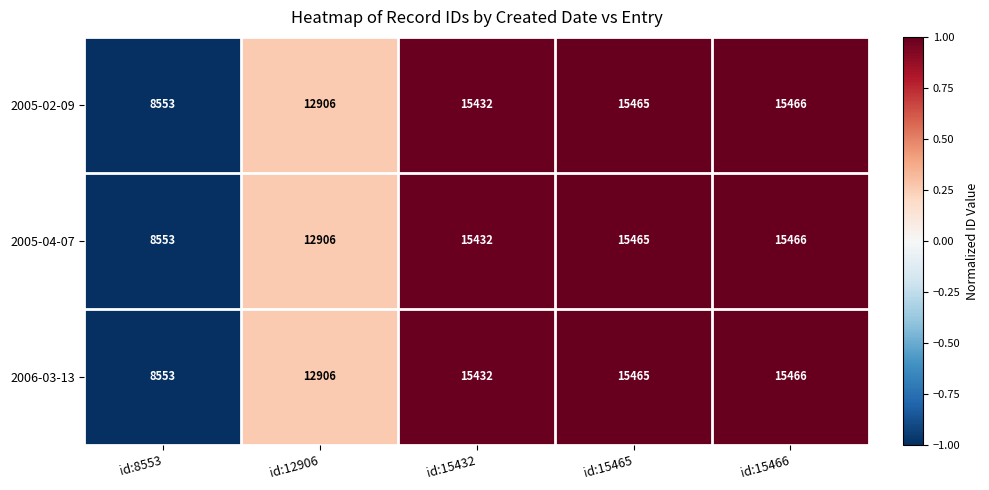

What is the sum of the 2005-04-07 values at id:15465 and id:15466?

30931